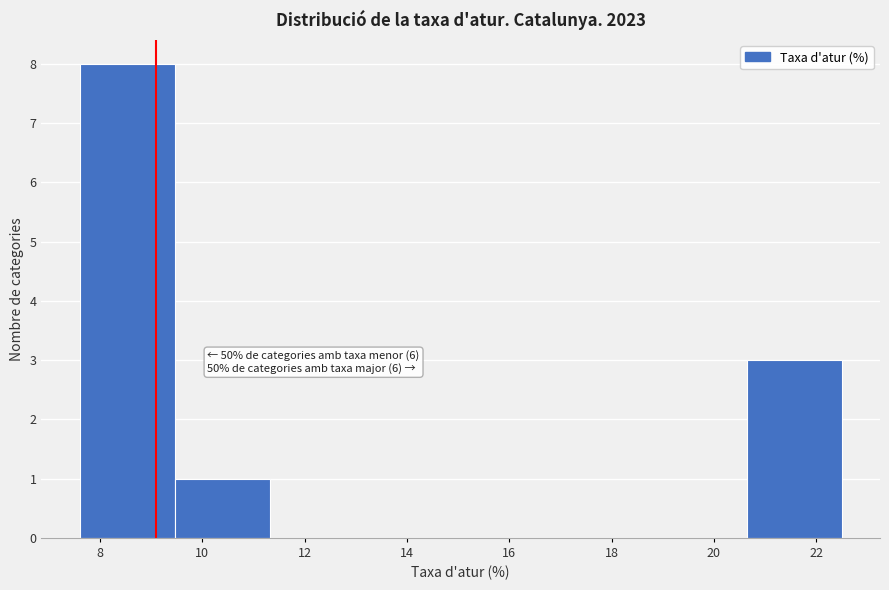

Which range on the x-axis has the tallest bar?

7.6 to 9.4